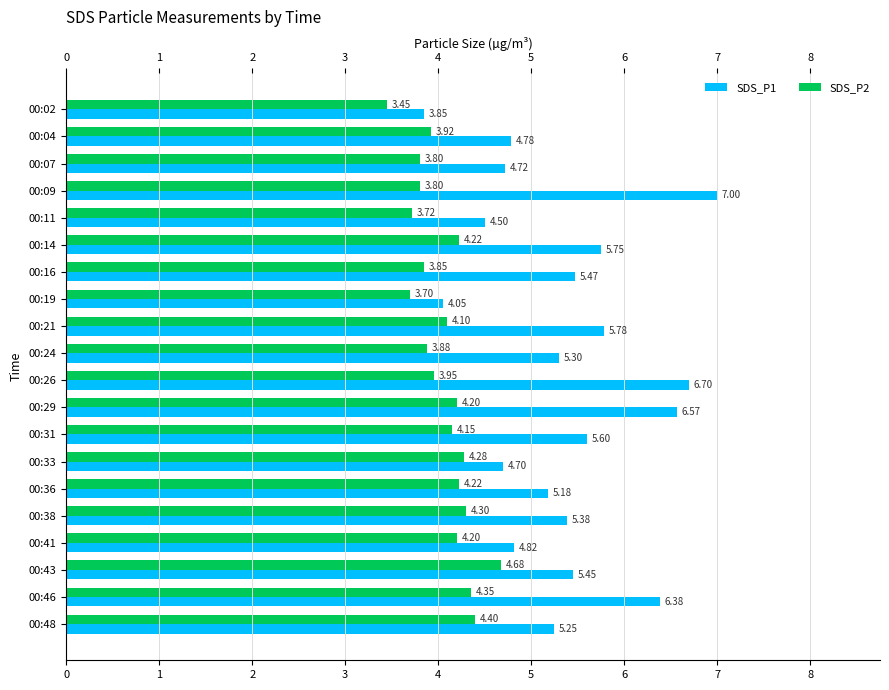

At which category is the sum across all series the highest?

00:09